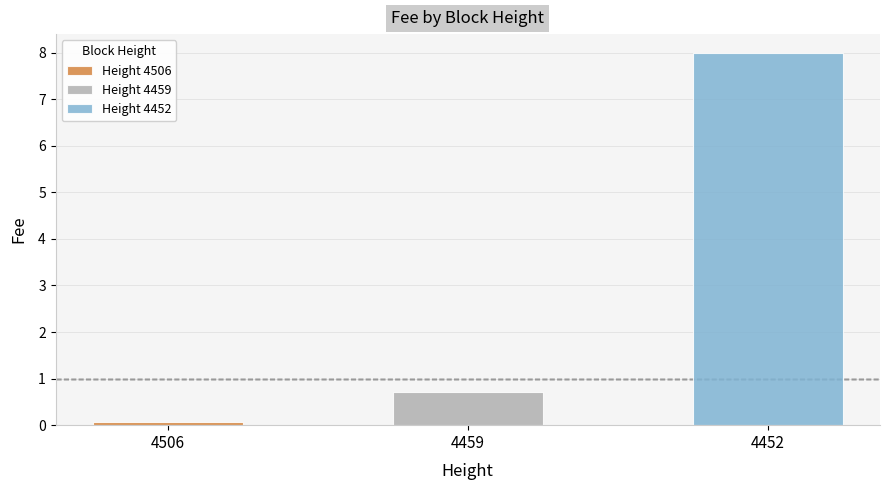

List the labels in order of value, largest first.

4452, 4459, 4506